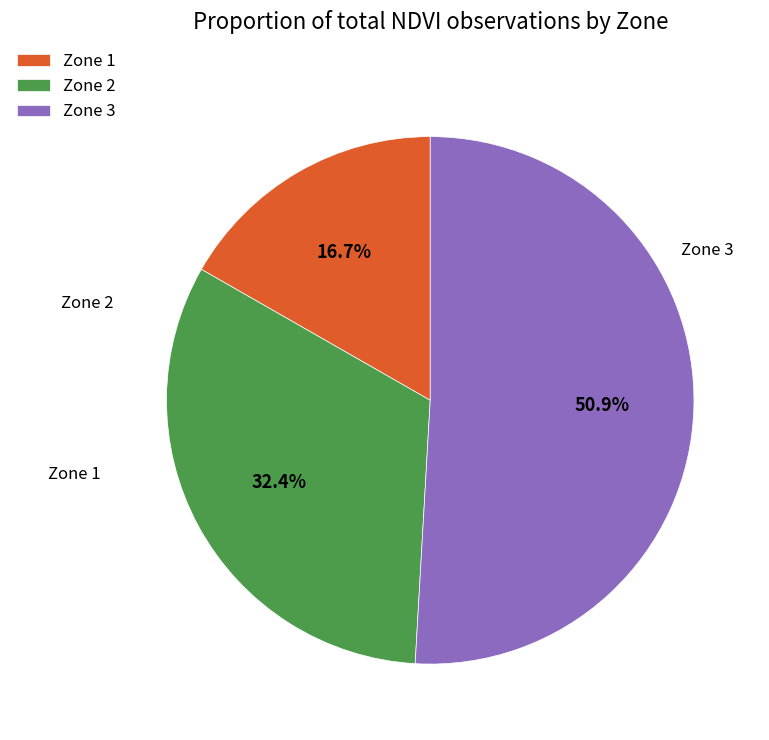

Combined, what portion of the pie is Zone 3 and Zone 1?

67.6%